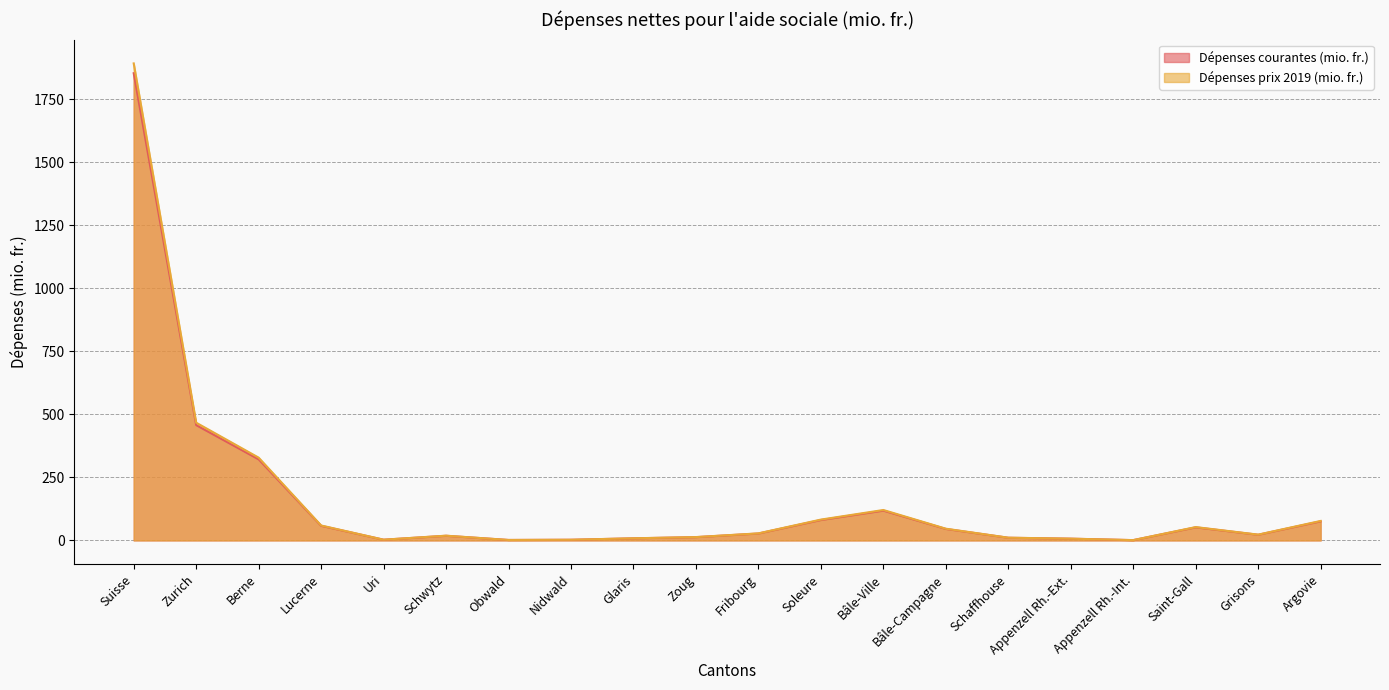

Which has a higher value, Saint-Gall or Argovie?

Argovie